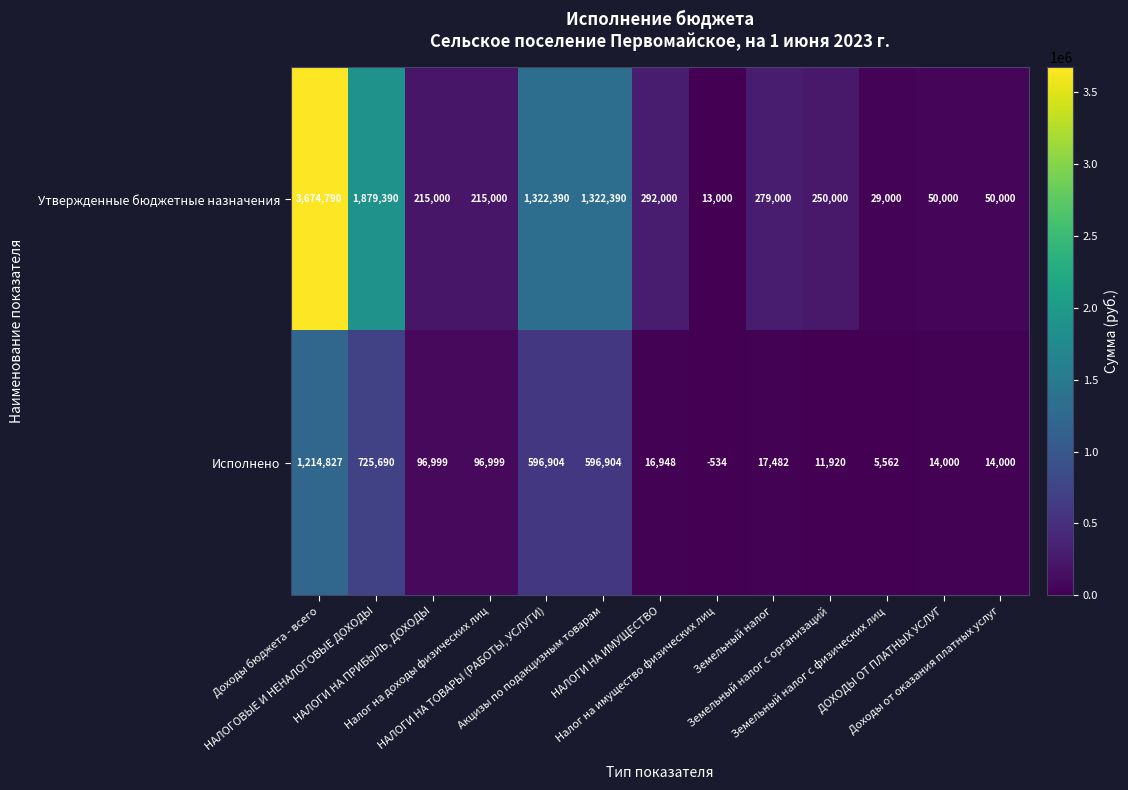

How many categories are shown in the chart?

13